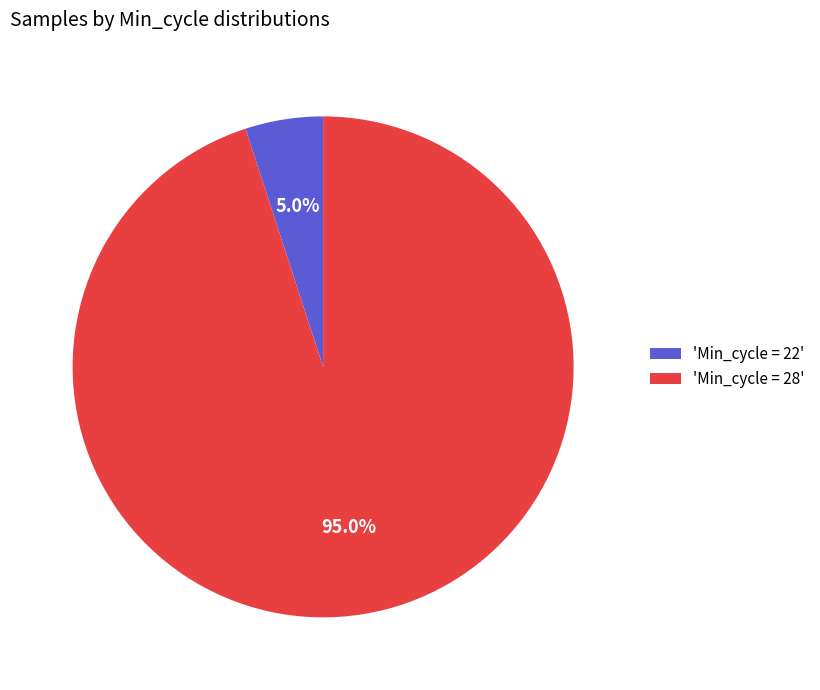

Which category has the smallest portion of the pie?

'Min_cycle = 22'